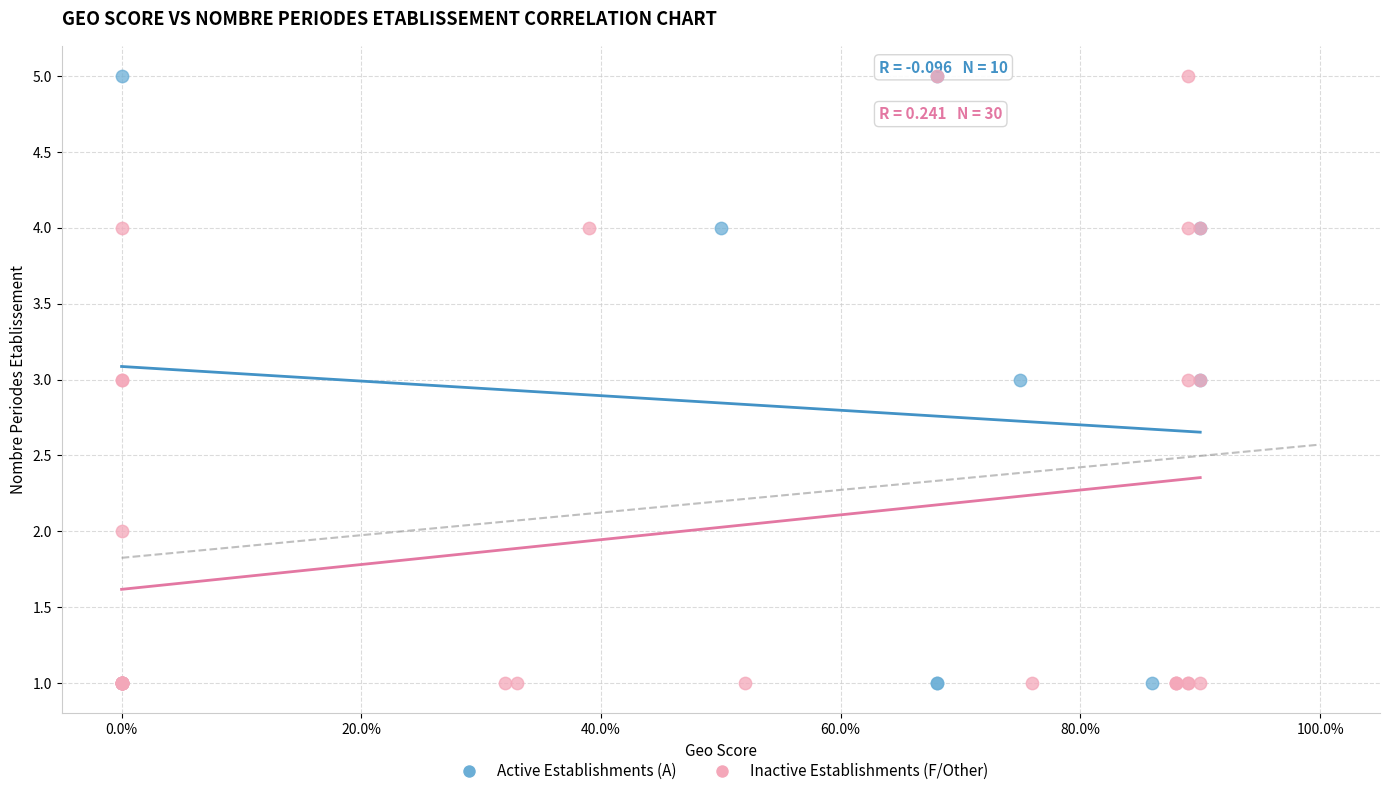

What are all the series names shown in the legend?

Active Establishments (A), Inactive Establishments (F/Other)